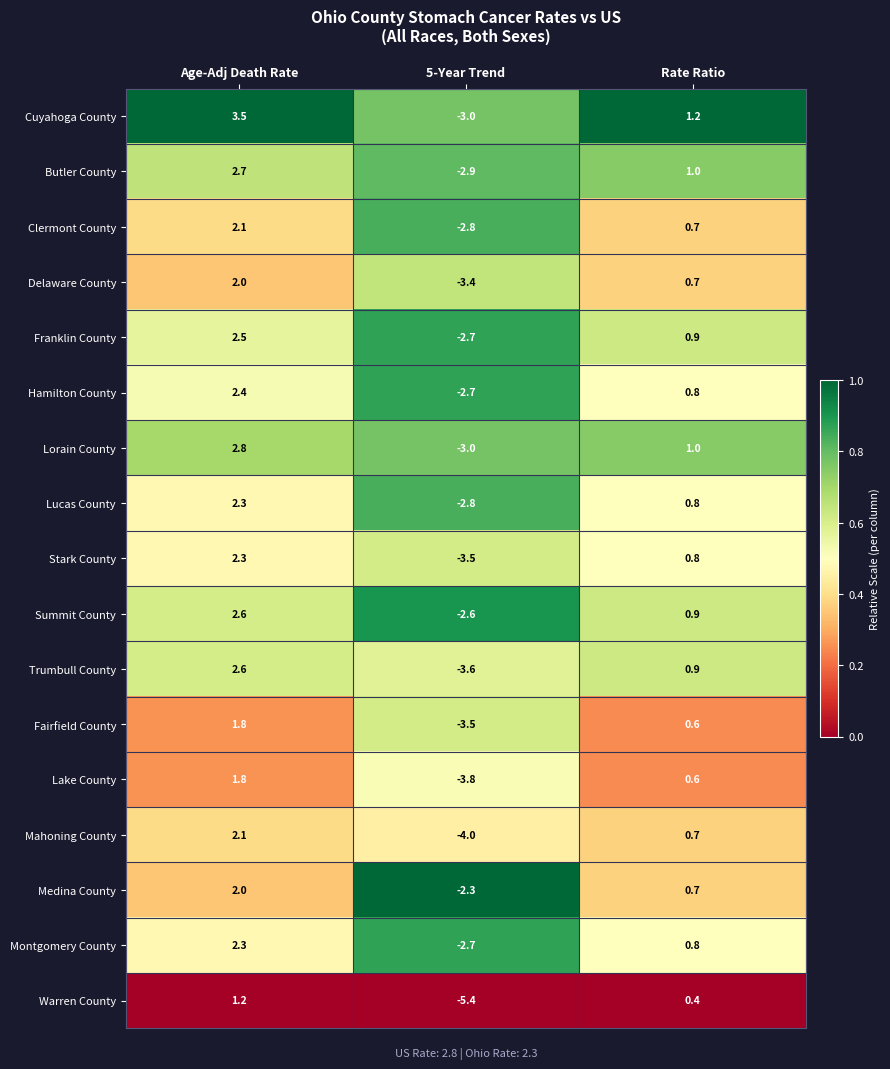

At which label does Stark County first exceed 0?

Age-Adj Death Rate